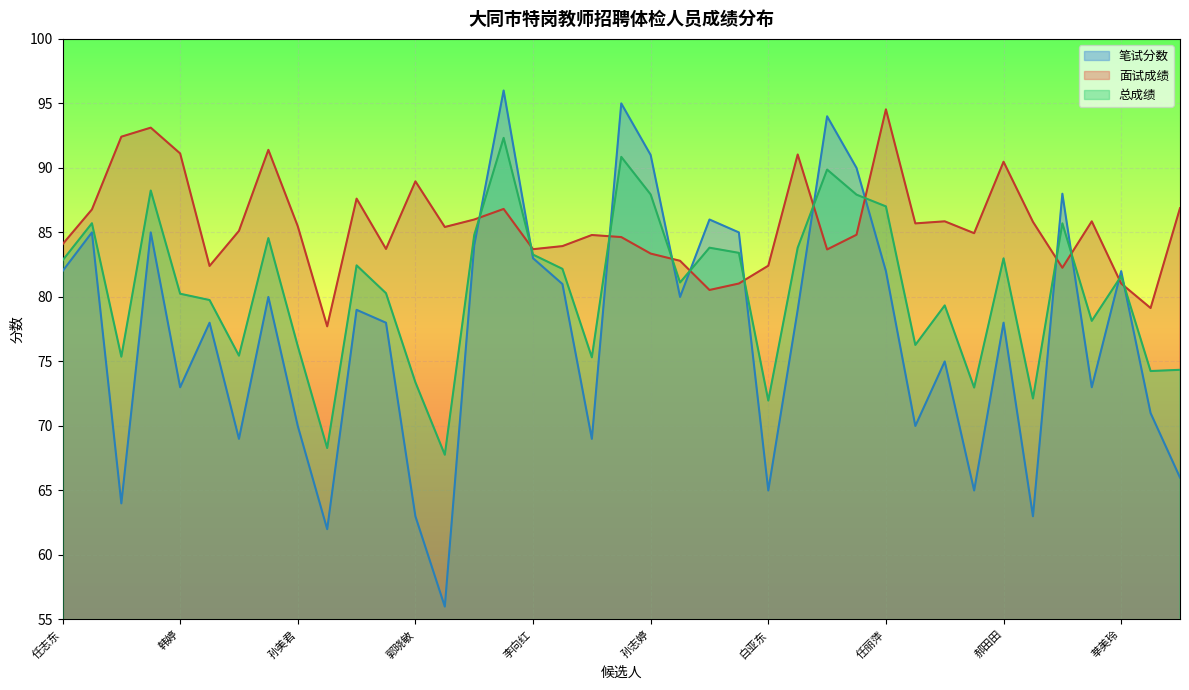

The value of 笔试分数 at 任增帝 is 95.0. True or false?

True